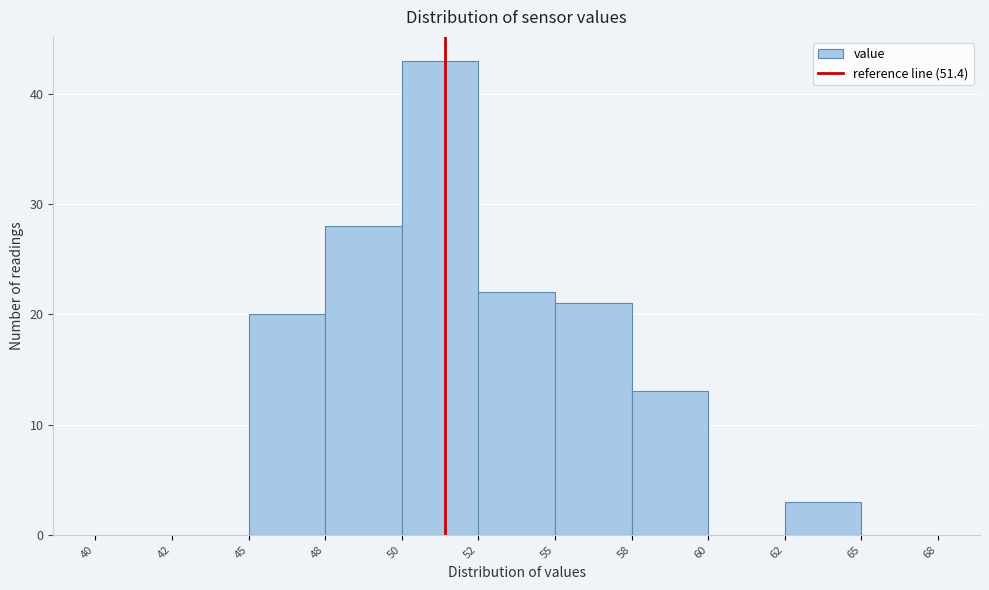

Reading left to right, list all the values displayed in this chart.

40=0	42=0	45=20	48=28	50=43	52=22	55=21	58=13	60=0	62=3	65=0